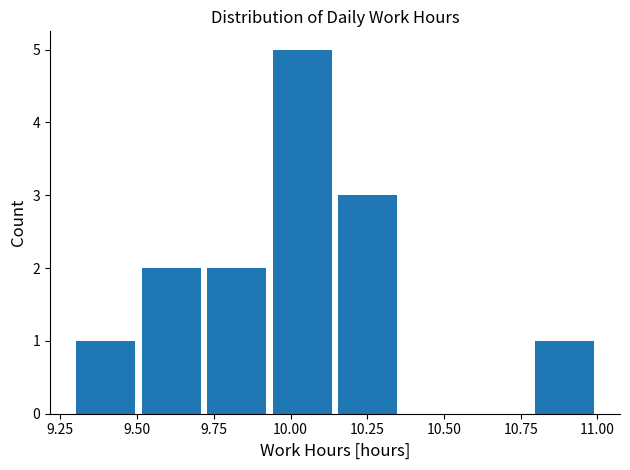

Which range on the x-axis has the tallest bar?

9.95 to 10.15